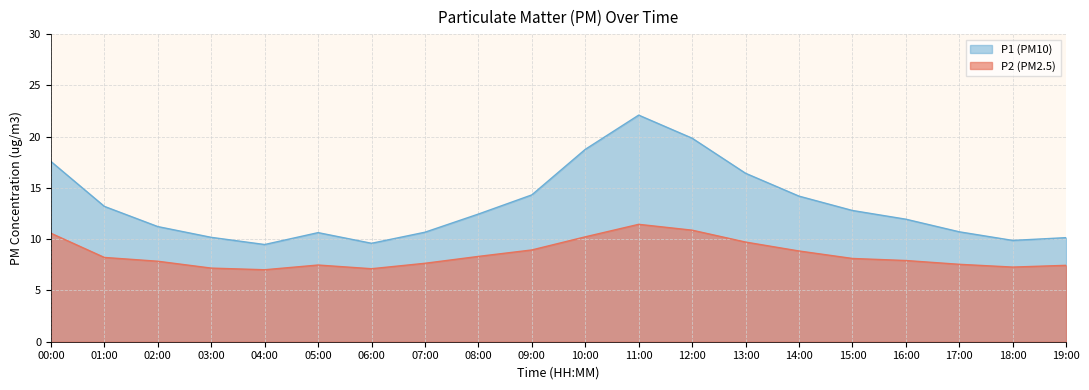

What is the value of the P1 point at the 12th from the left?

22.1